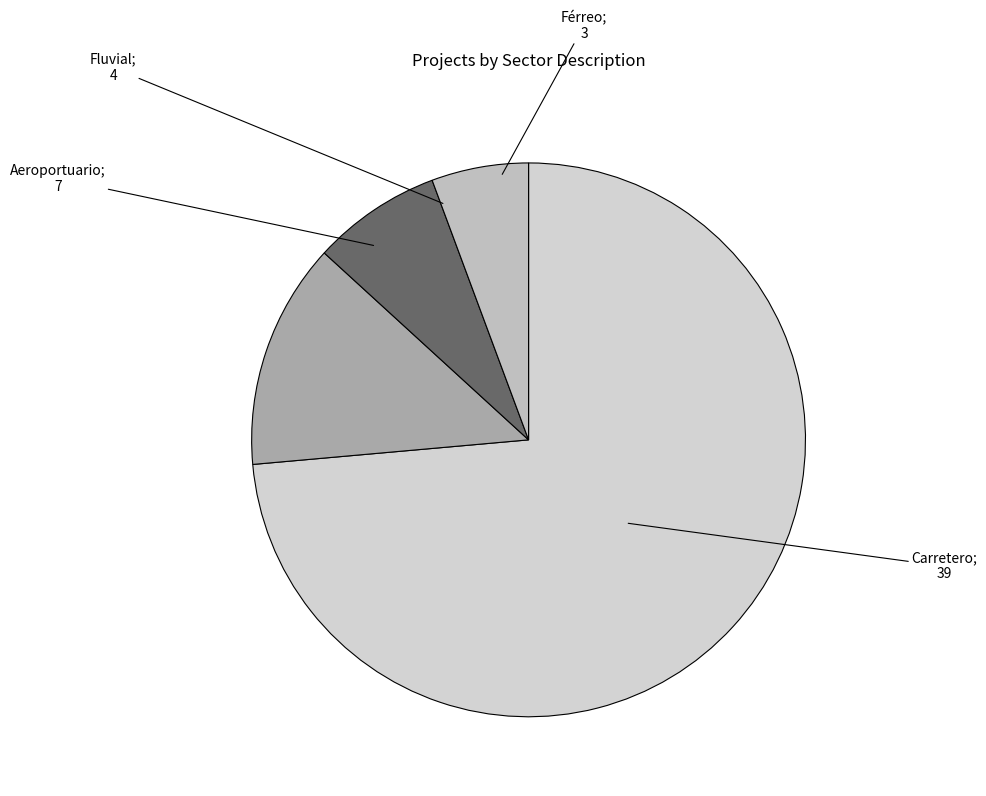

How many slices are in this pie chart?

4